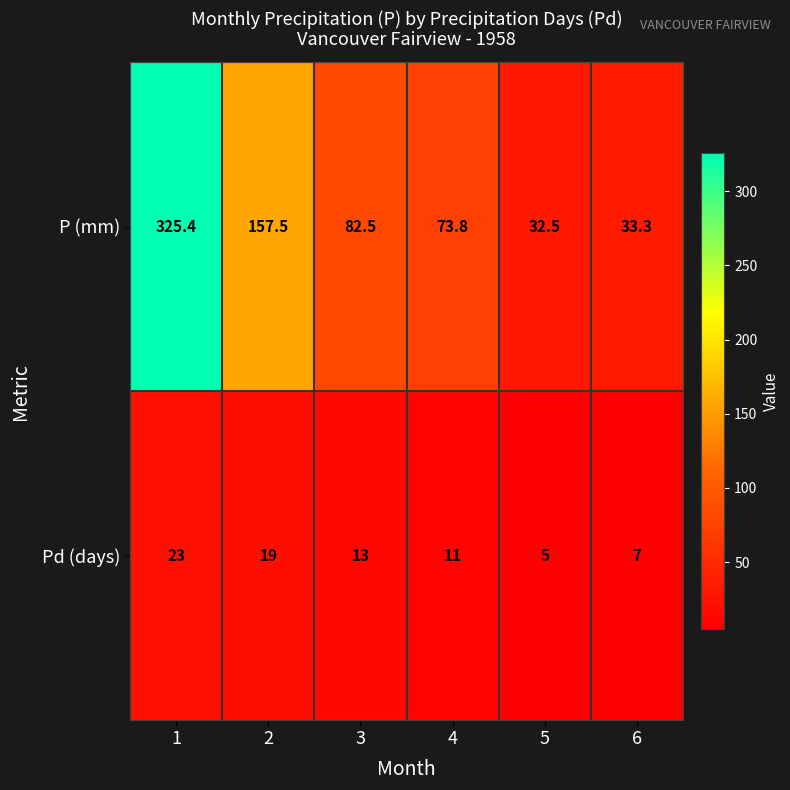

What is the sum of the Pd (days) values at 1 and 4?

34.0